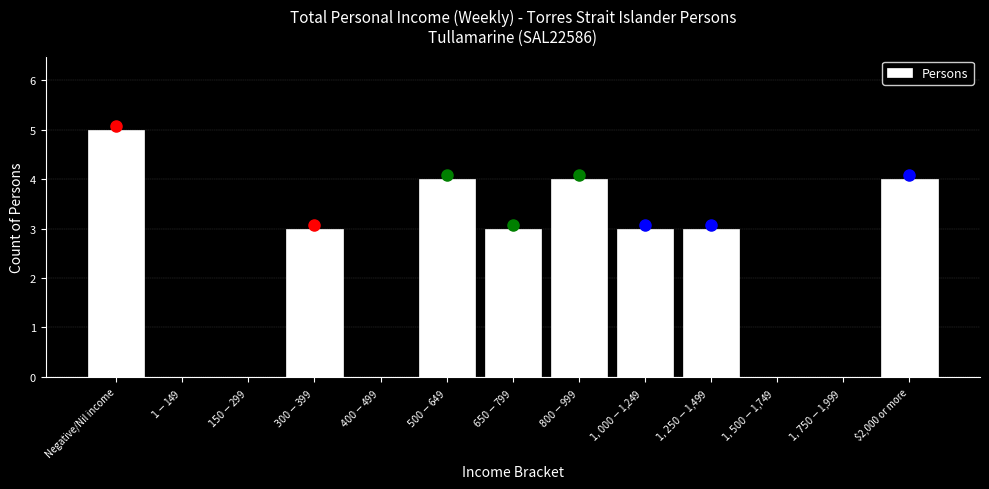

Which label corresponds to the largest value in the chart?

Negative/Nil income